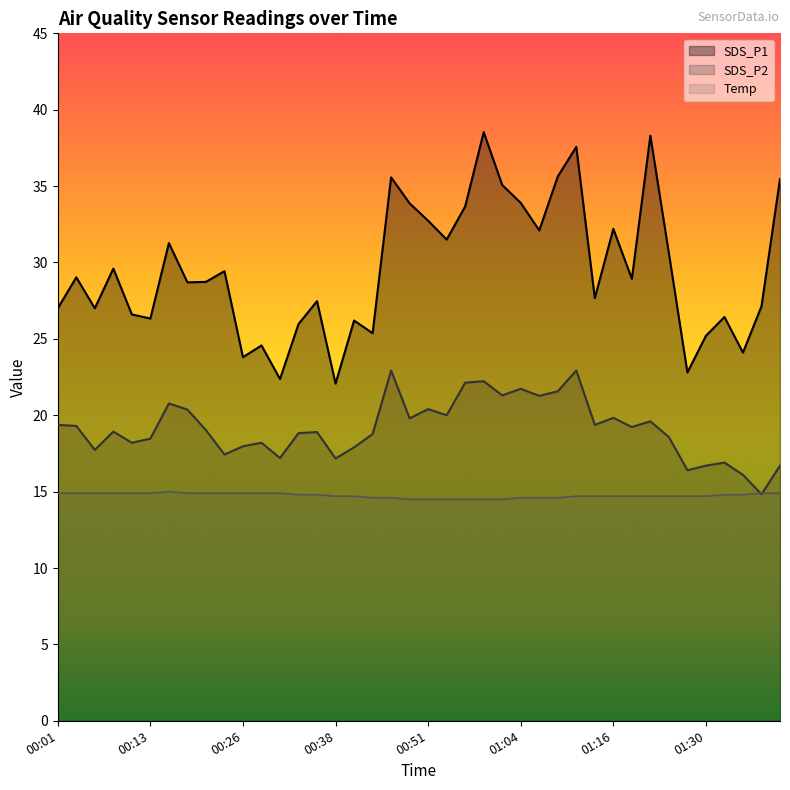

Where is SDS_P1 nearest to the value 30?

00:08